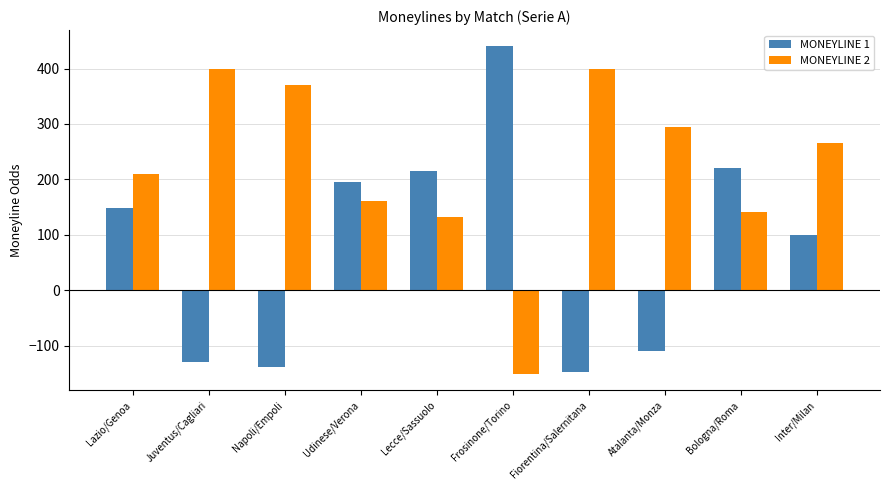

Is it true that MONEYLINE 1 equals 691 at Frosinone/Torino?

False